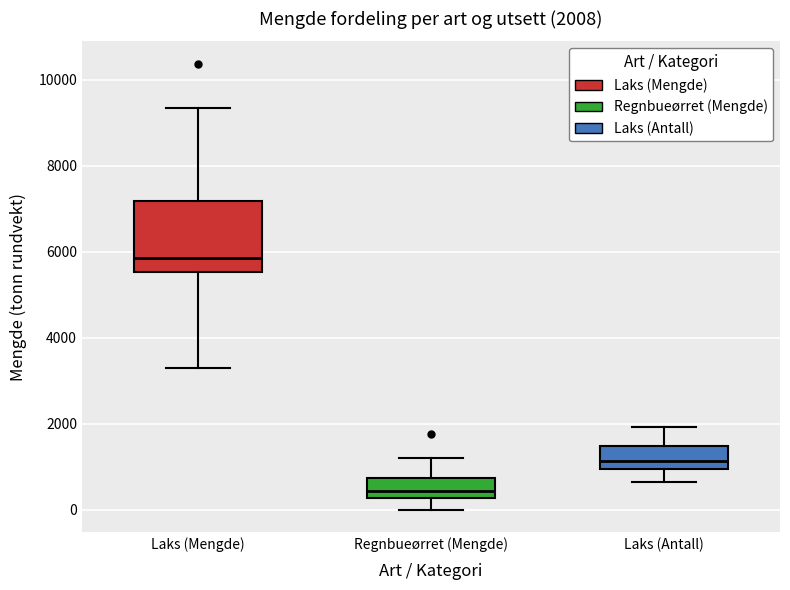

Which box's median line is the highest?

Laks (Mengde)